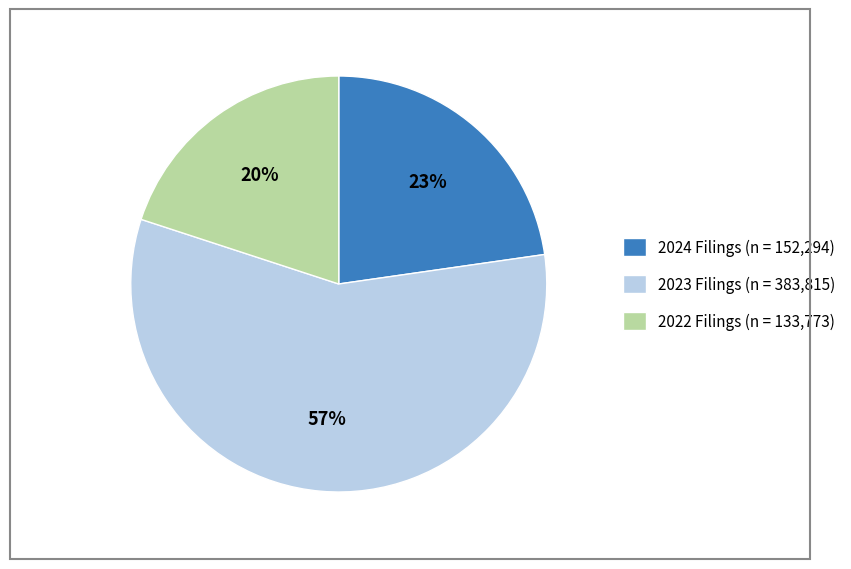

To the nearest percent, what is the average slice percentage?

33%